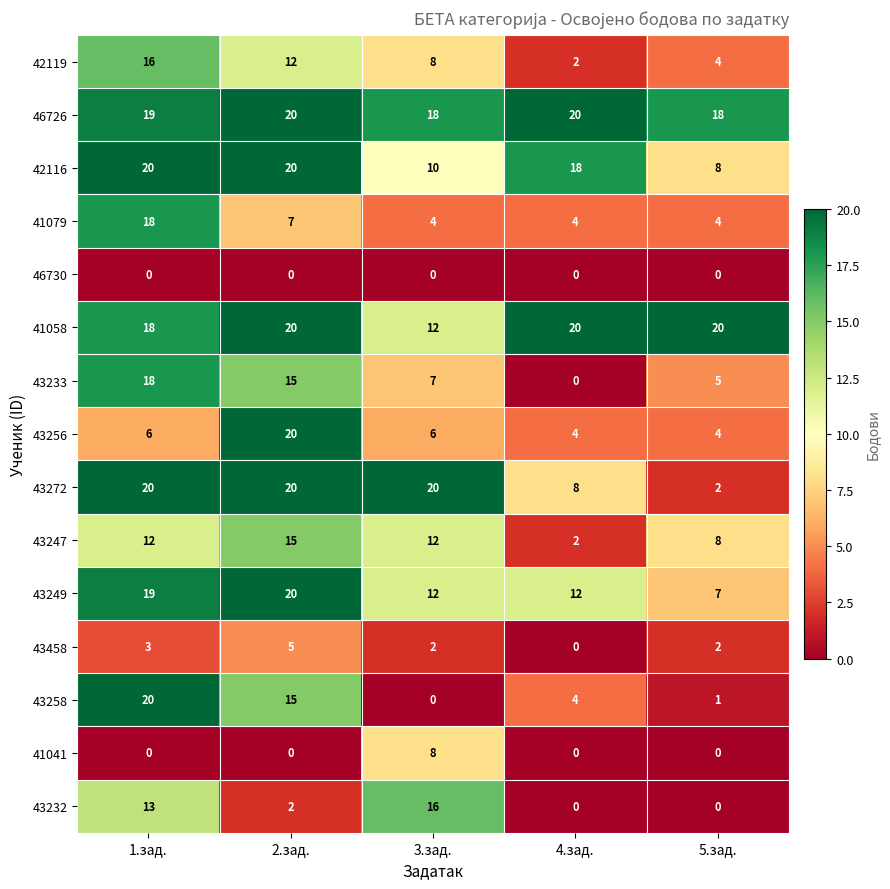

Which series has the largest total across all categories?

46726